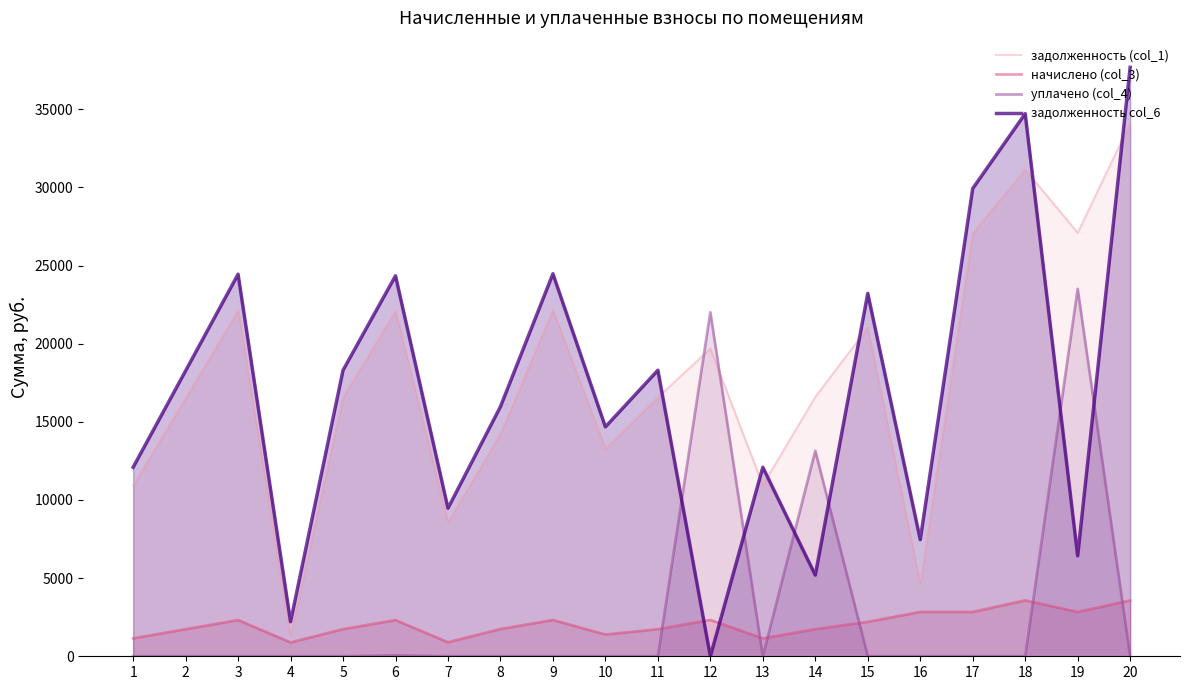

What is the difference between the highest and lowest values at 4?

2211.3